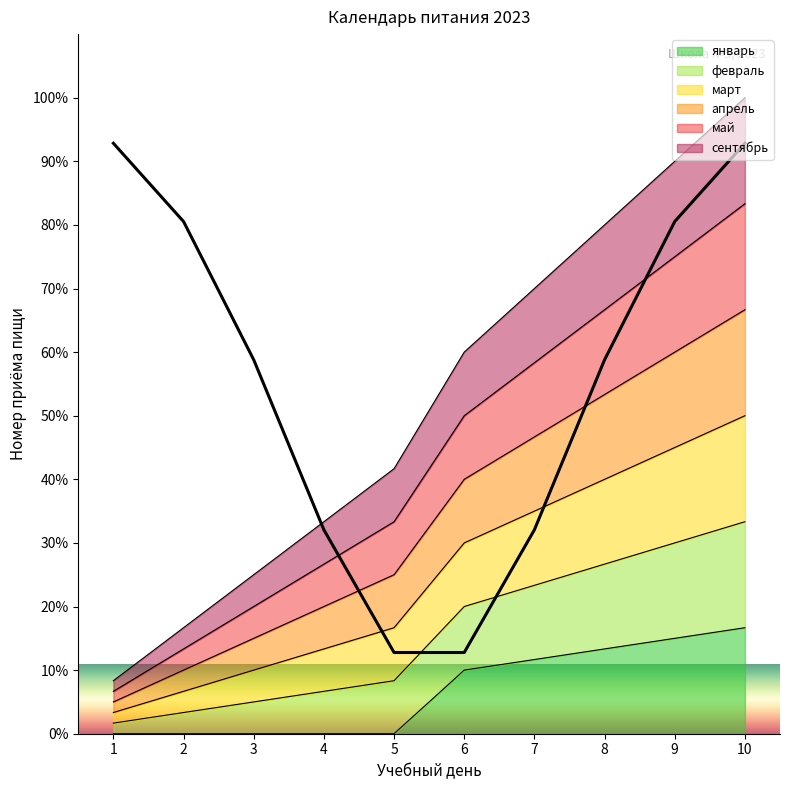

What is the sum of all январь values?

66.7